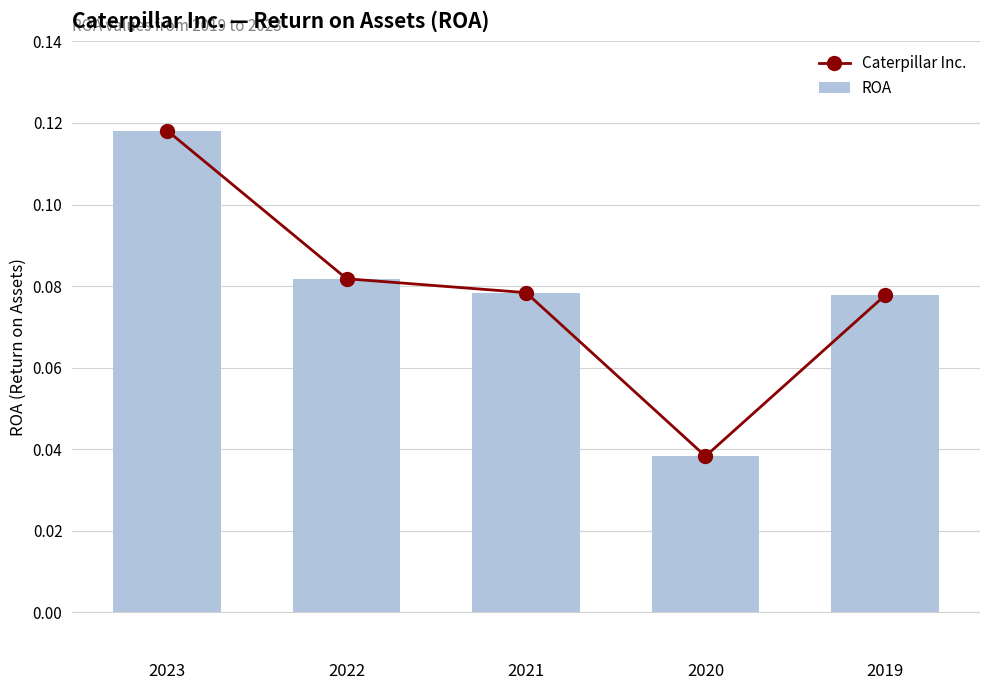

Which series has the largest total across all categories?

Caterpillar Inc.